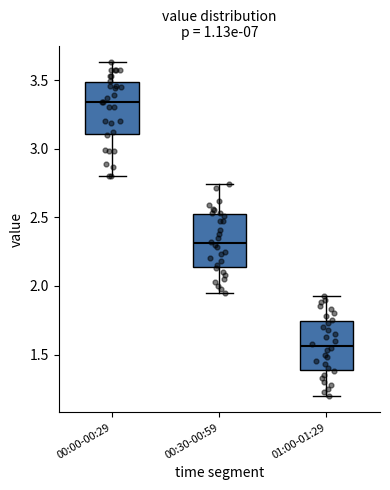

Which box has the lowest median line?

01:00-01:29